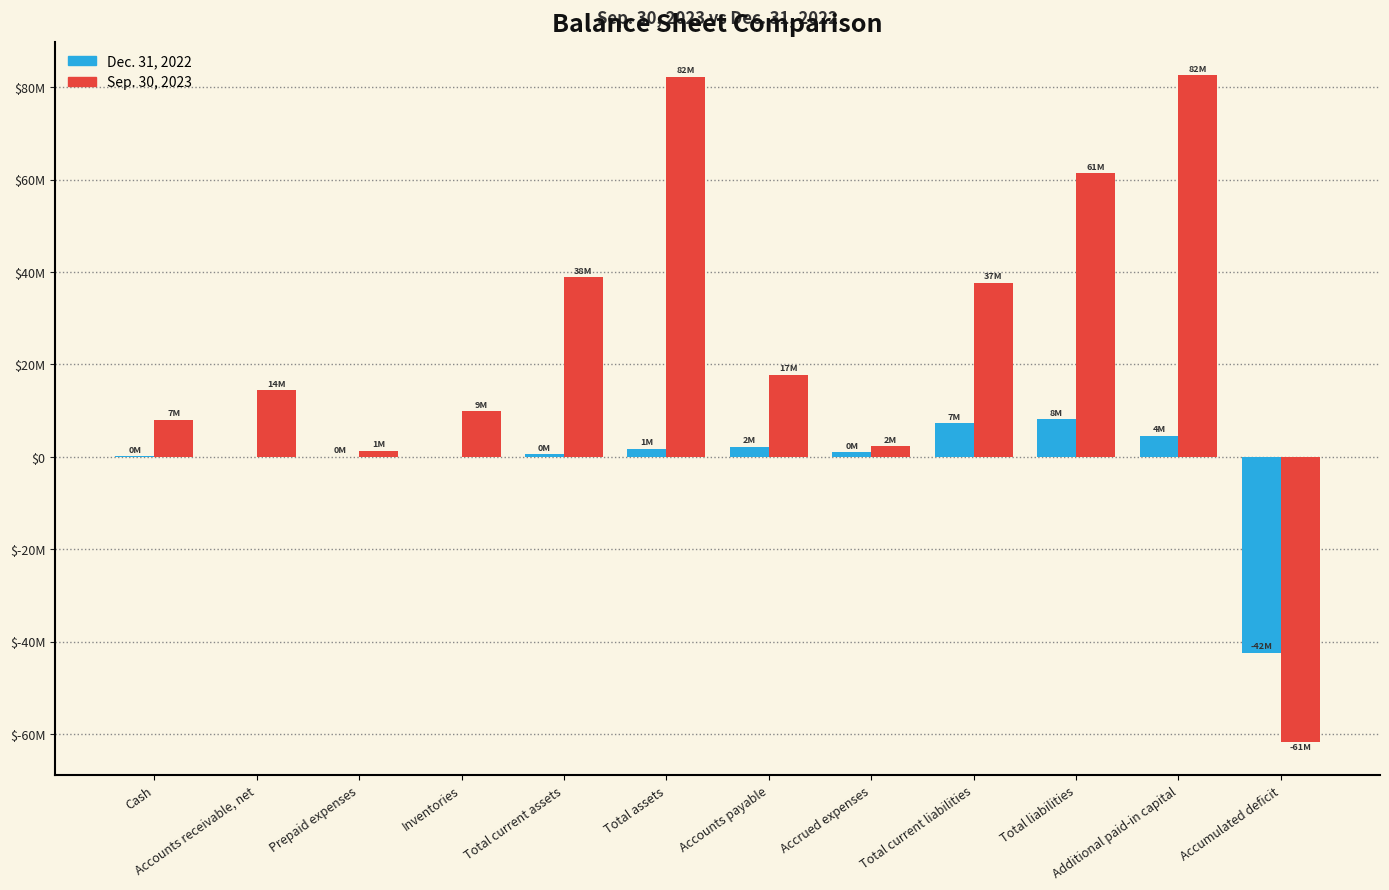

What is the spread (max minus min) of values at Accounts payable?

15651617